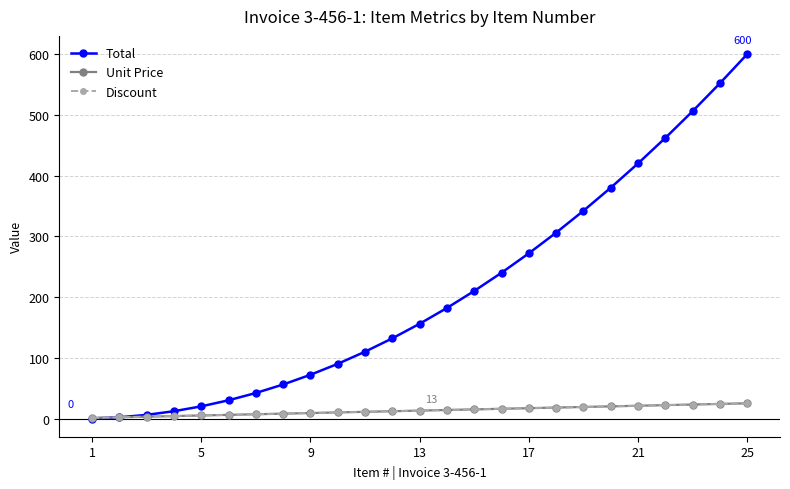

What is the sum of all Discount values?

325